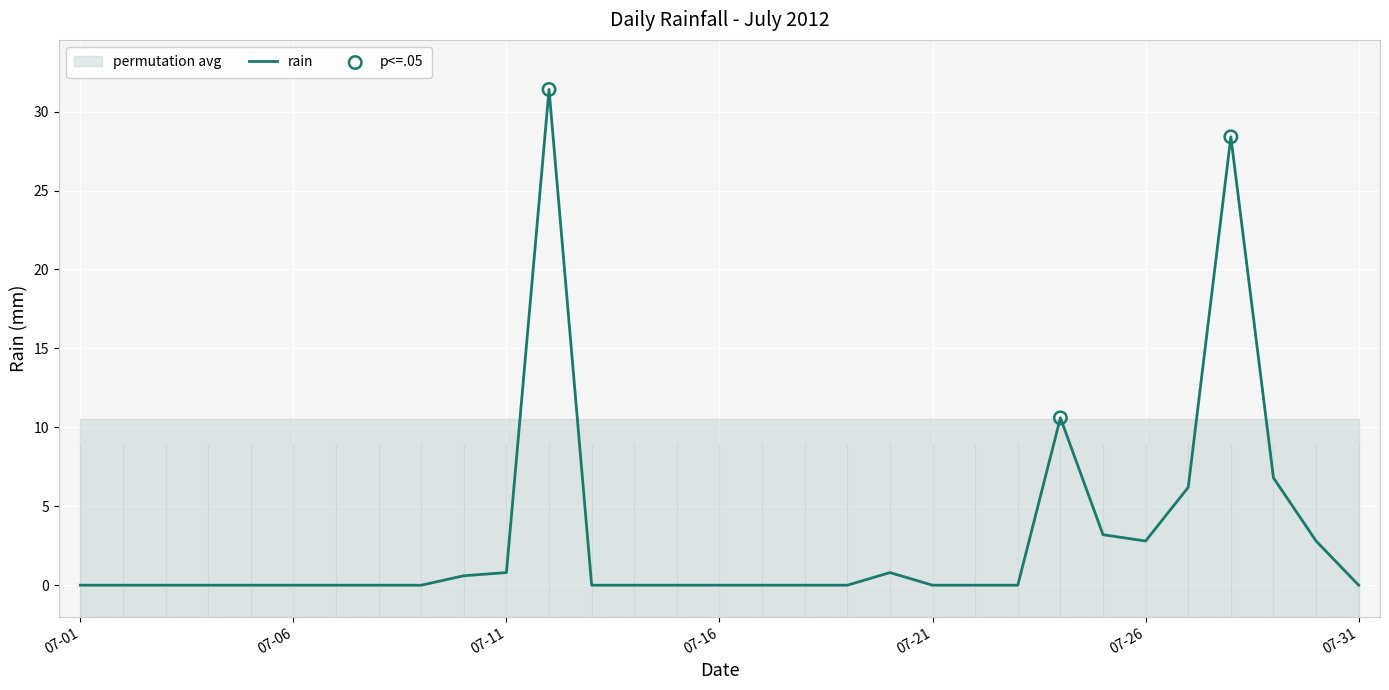

The rain series shows -11.3 at 07-31. True or false?

False